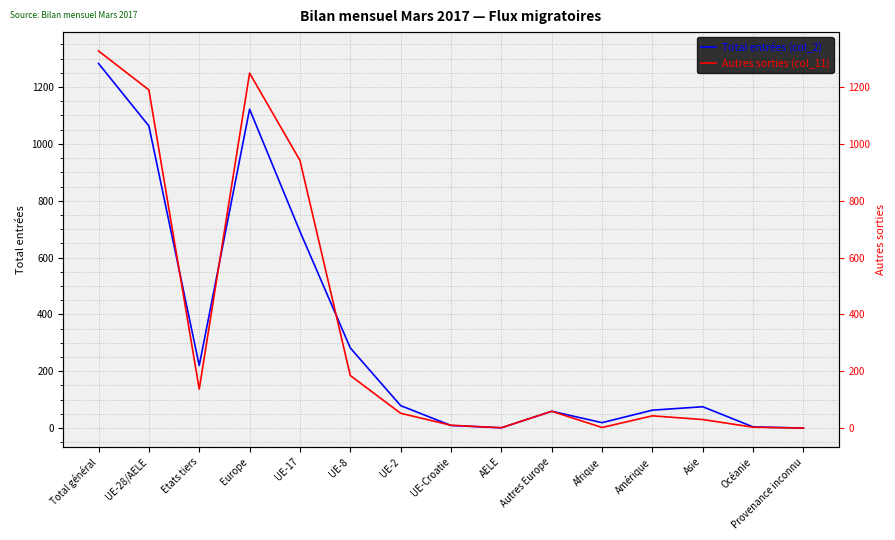

In Total entrées (col_2), how many points are higher than both neighbors (excluding endpoints)?

3